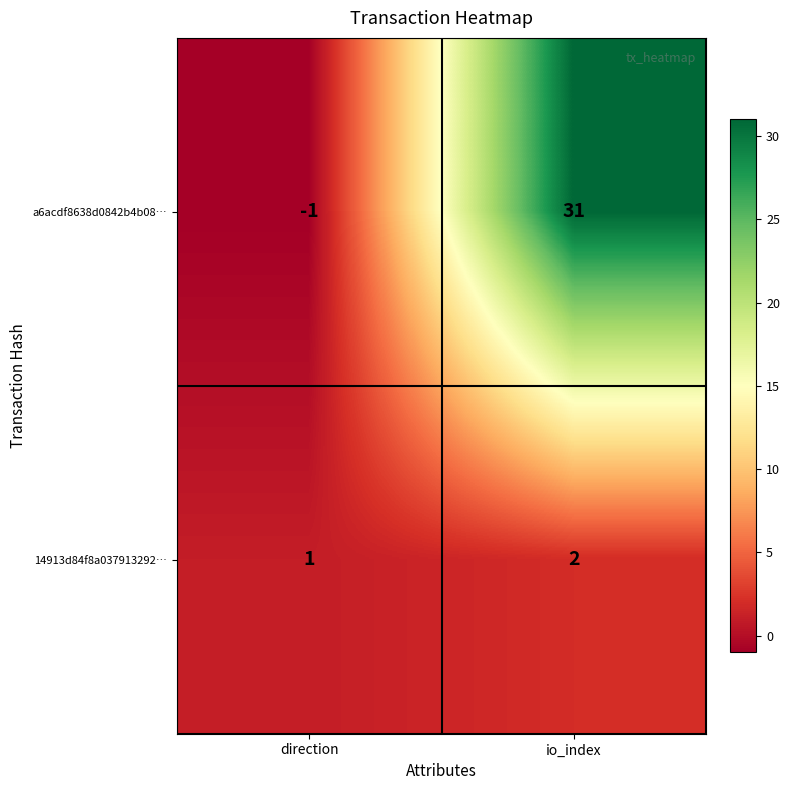

How many negative values does the a6acdf8638d0842b4b08… series have?

1